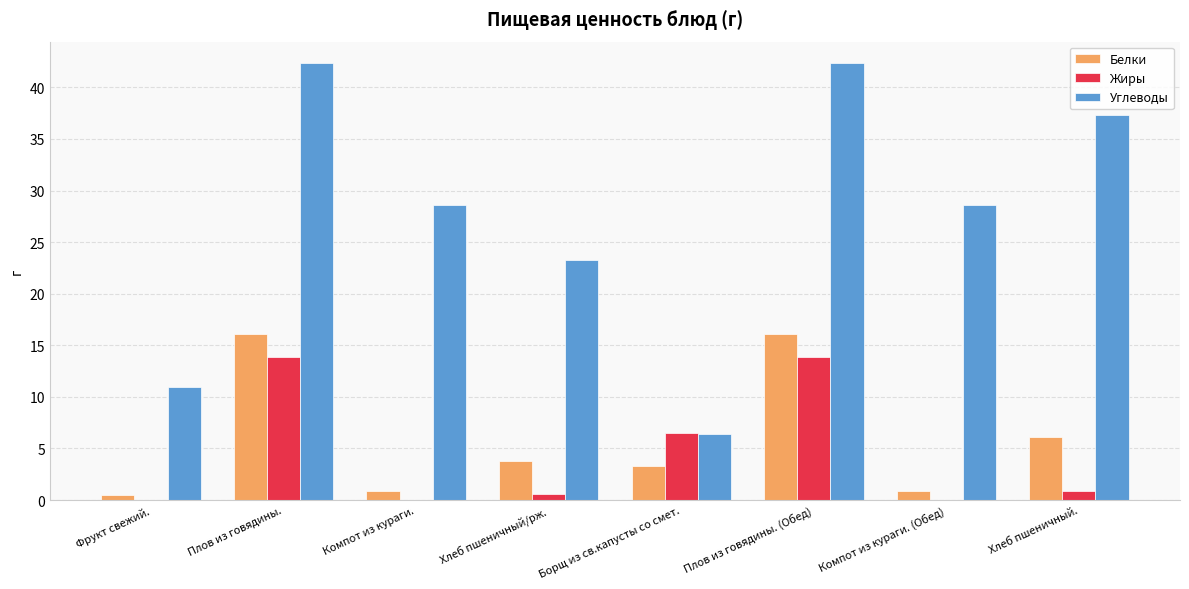

Is the value of Белки at Плов из говядины. greater than the value of Жиры at Фрукт свежий.?

Yes